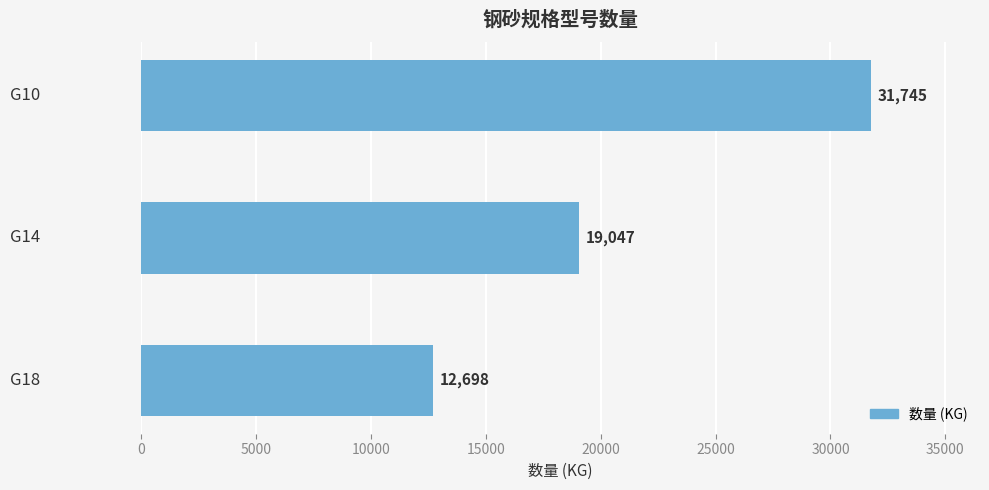

Where is the data nearest to the value 22221?

G14